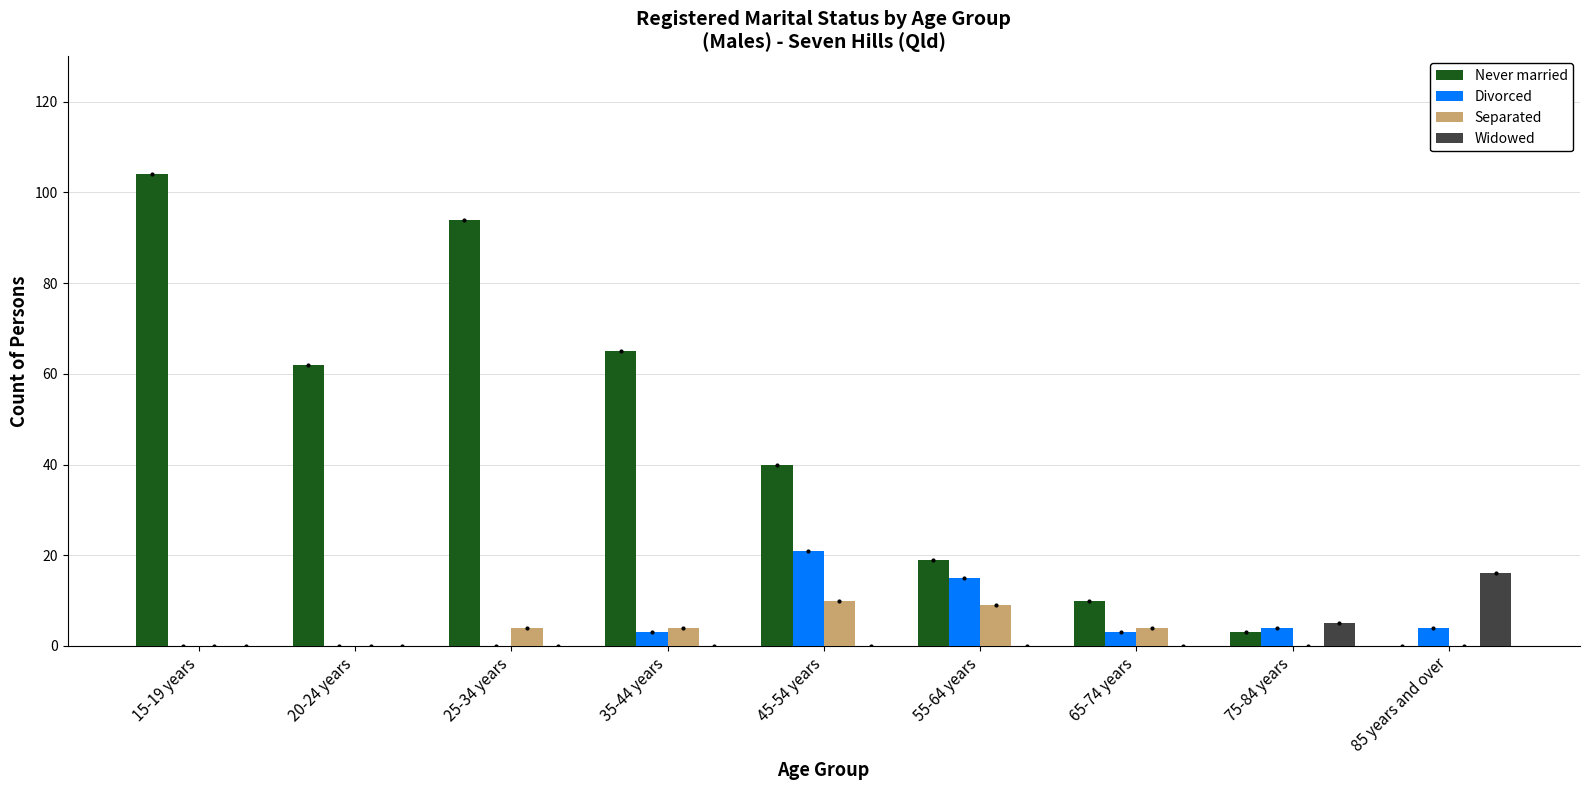

How many positive values does the Never married series have?

8